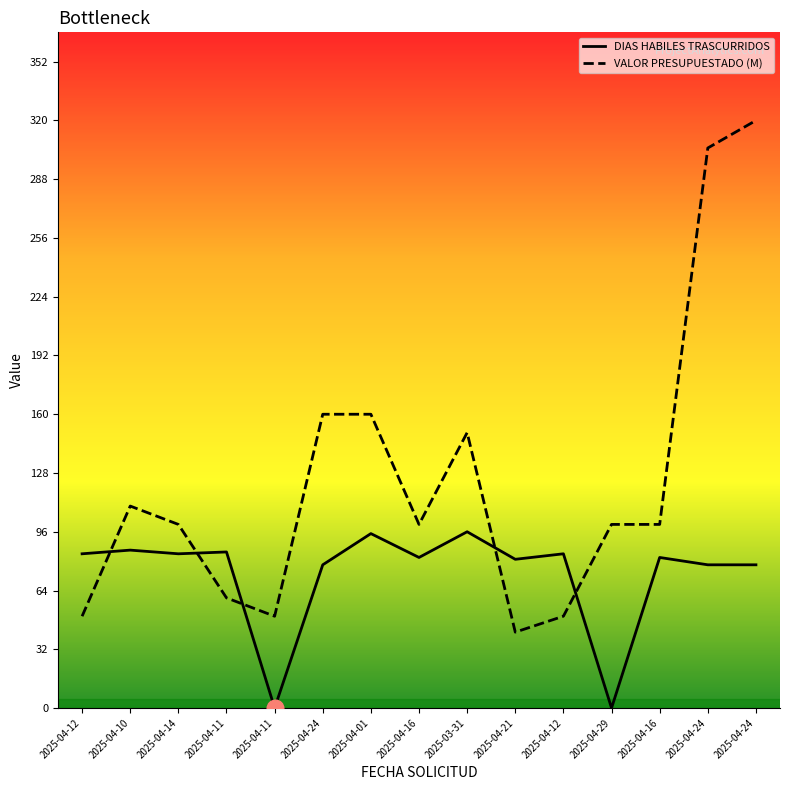

What is the difference between the second highest and second lowest values in the DIAS HABILES TRASCURRIDOS series?

95.0